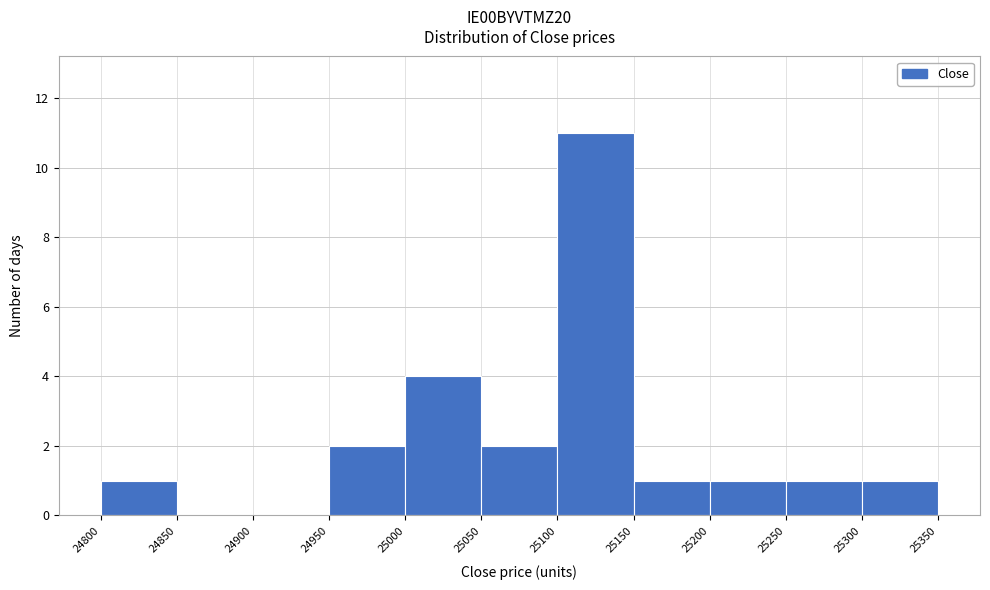

How tall is the bar that spans 25300 to 25350 on the x-axis? The values are not printed on the chart, so give them approximately, as read against the axis.

1